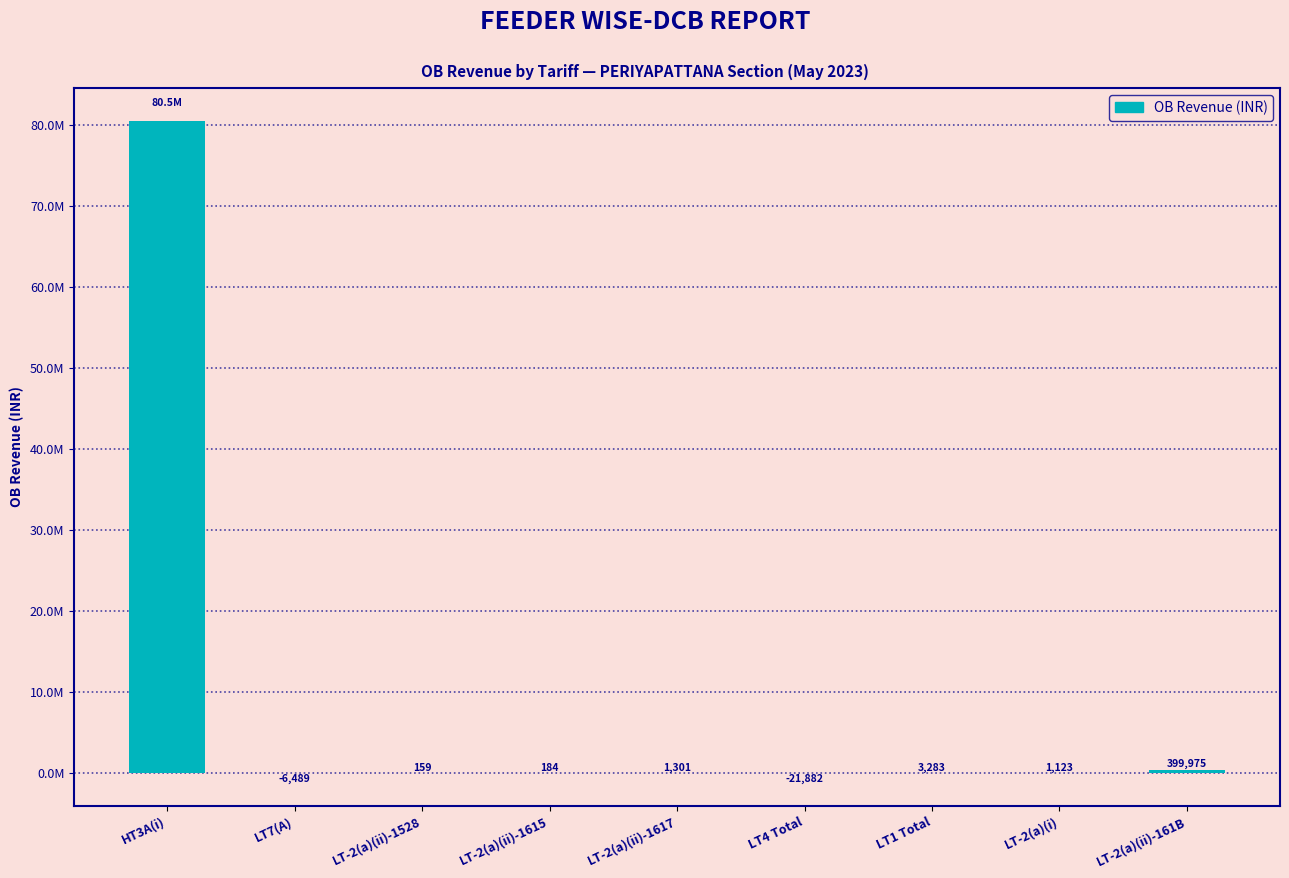

Where does the data first go above 1123?

HT3A(i)